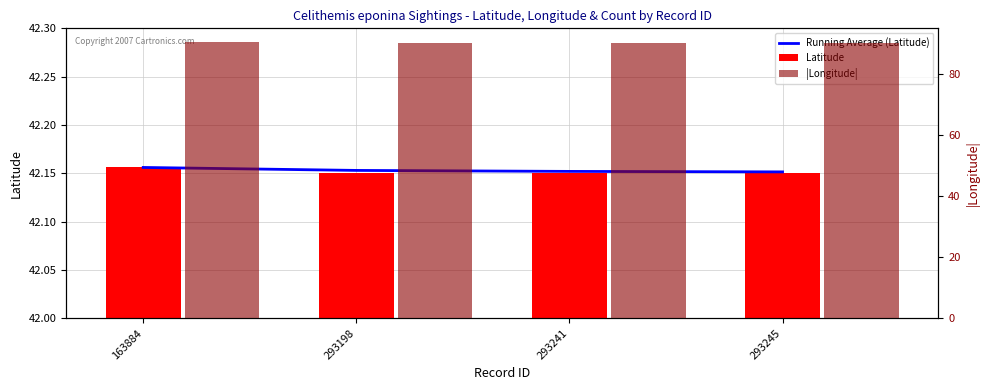

Reading left to right, transcribe all the data shown in this chart.

Running Average (Latitude): 163884=42.2	293198=42.2	293241=42.2	293245=42.2
Latitude: 163884=42.2	293198=42.1	293241=42.1	293245=42.1
|Longitude|: 163884=90.5	293198=90.3	293241=90.3	293245=90.3